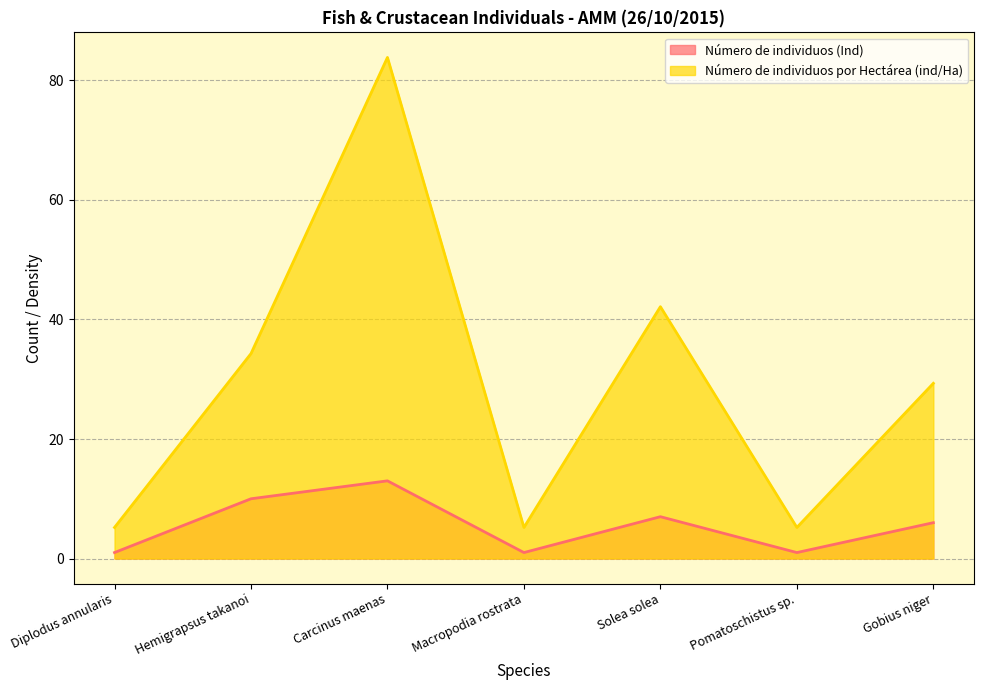

What is the highest value of the Número de individuos (Ind) series?

13.0